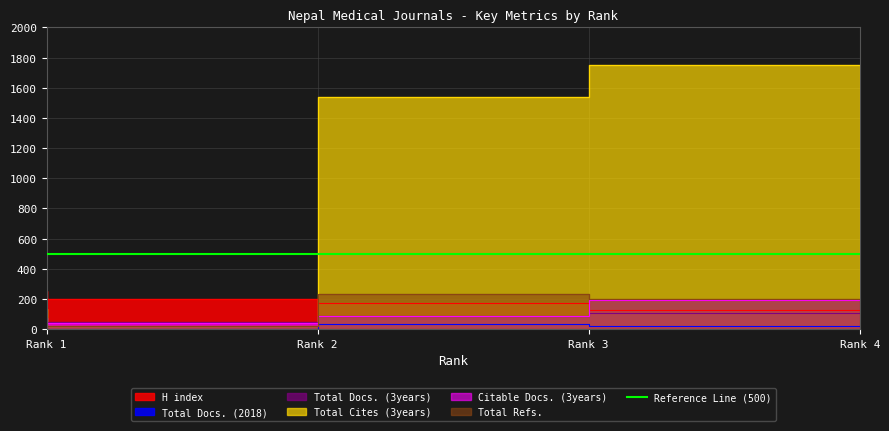

At which category is the sum across all series the highest?

Rank 4